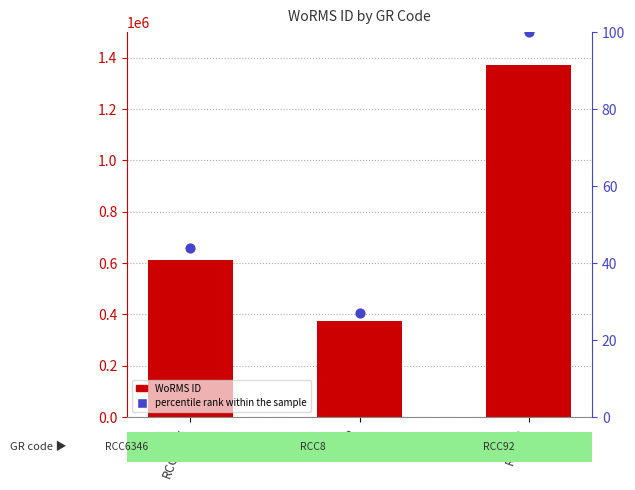

Which series reaches the maximum Y coordinate?

WoRMS ID